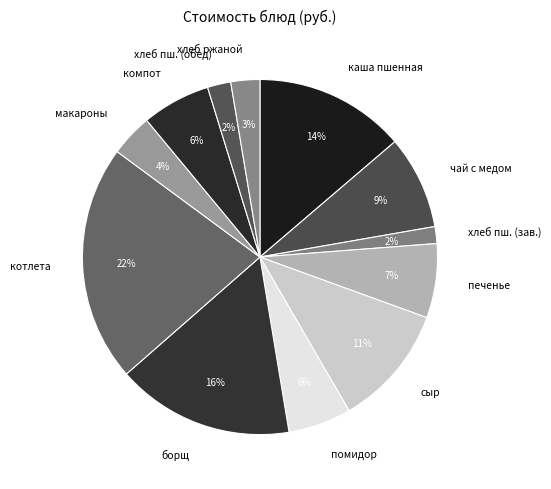

Is it true that чай с медом is 1% of the pie?

False